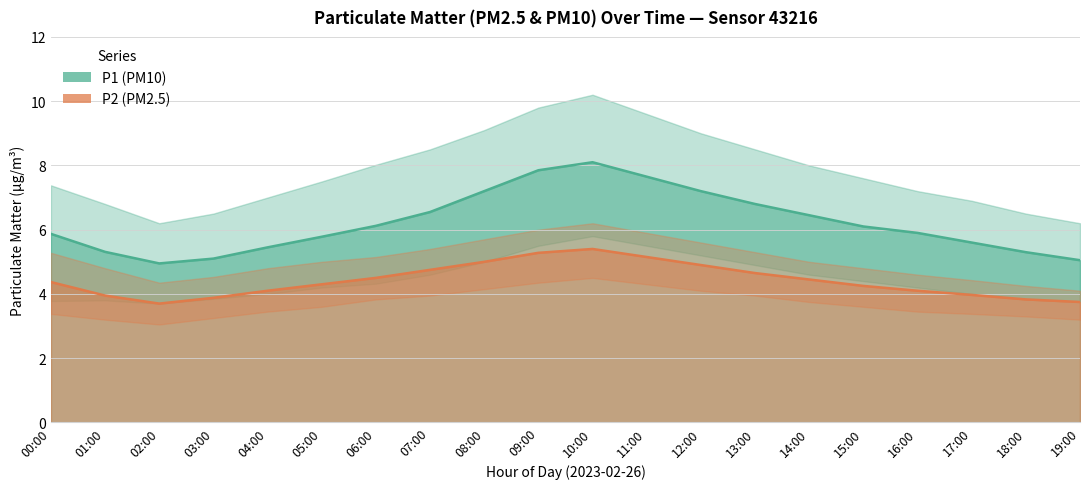

What is the highest value of the P2 (PM2.5) series?

5.4